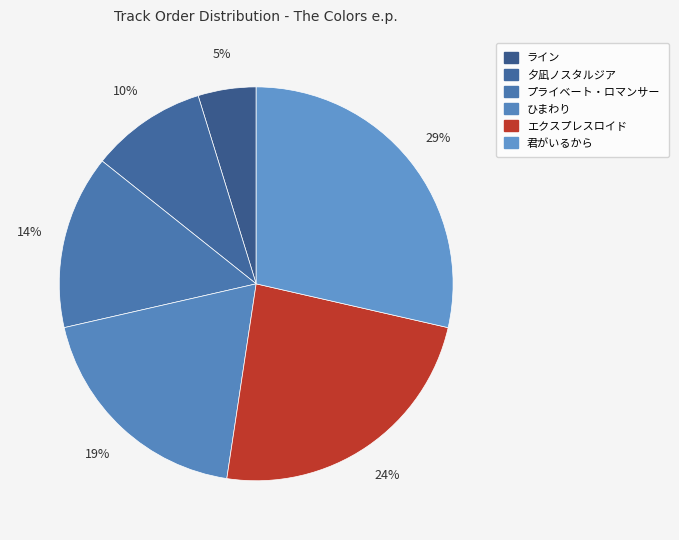

How many slices are in this pie chart?

6